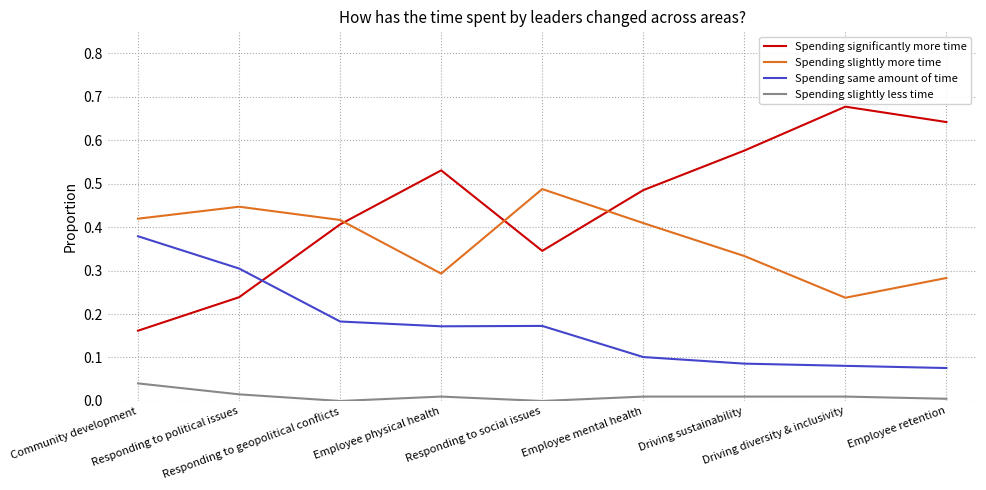

The Spending slightly more time series shows 0.4 at Responding to political issues. True or false?

True